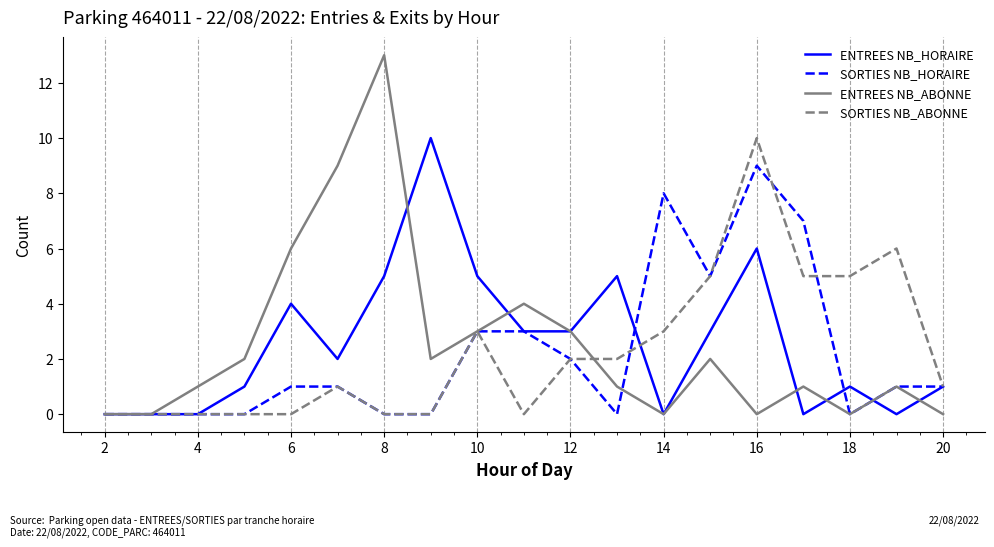

Which series has the largest range (max minus min)?

ENTREES NB_ABONNE